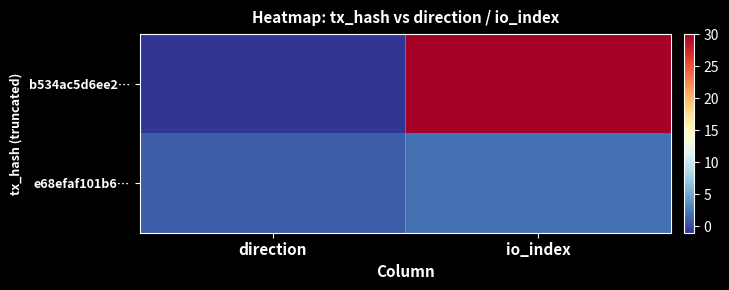

Reading left to right, list all the values displayed in this chart.

b534ac5d6ee2…: direction=-1	io_index=30
e68efaf101b6…: direction=1	io_index=2